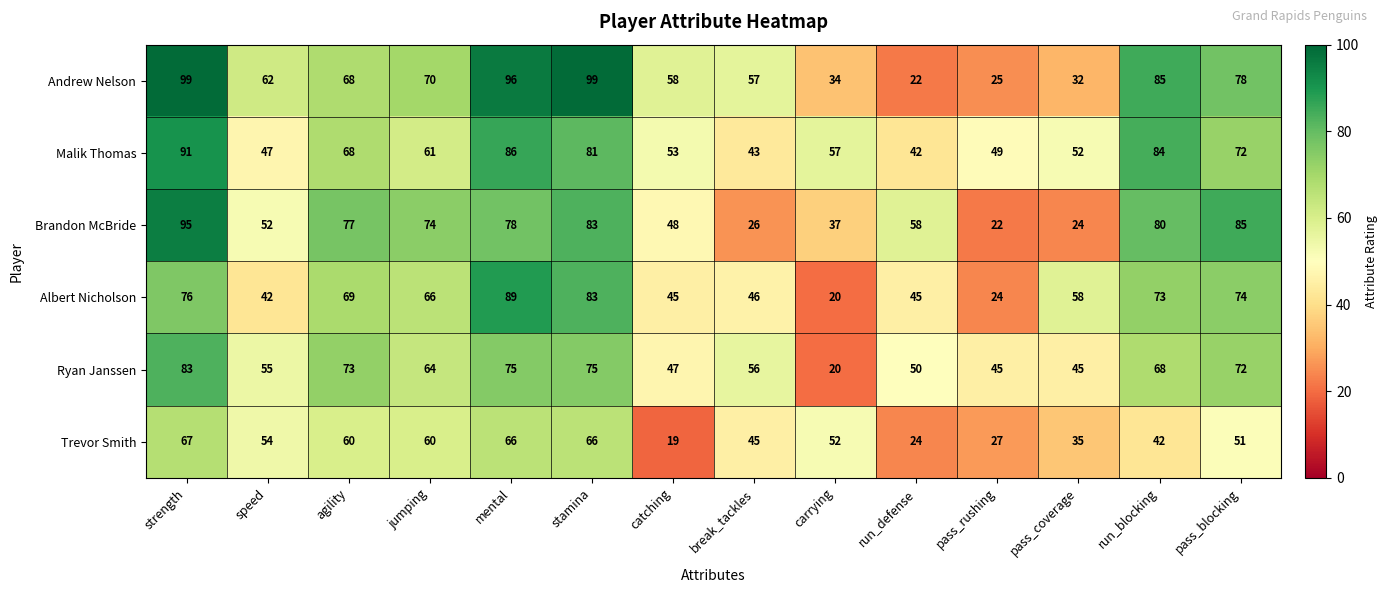

The Albert Nicholson series shows 73 at run_blocking. True or false?

True